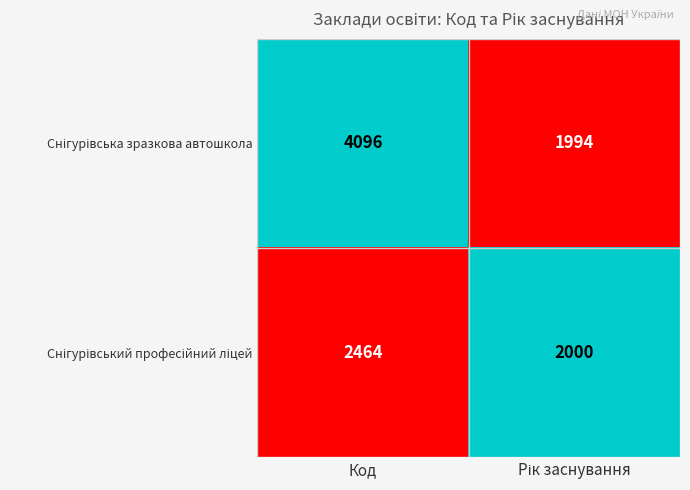

Count the number of data series in this chart.

2